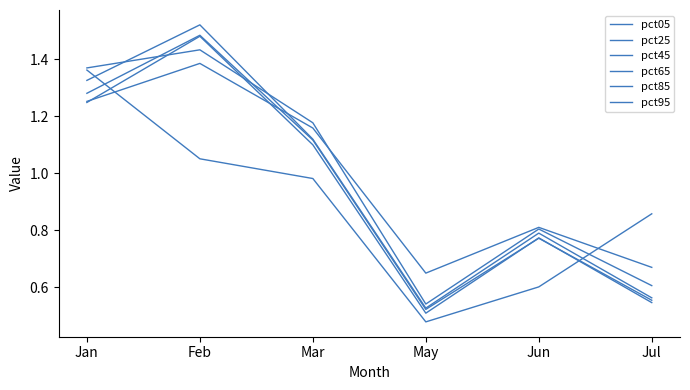

Is this an area chart (filled region under the line)?

No